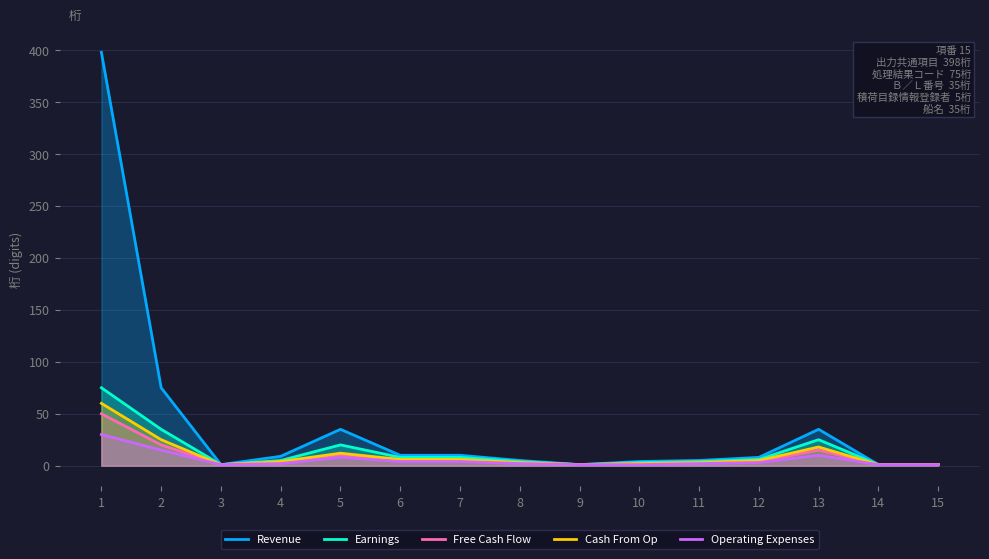

What is the difference between the highest and lowest values at 5?

27